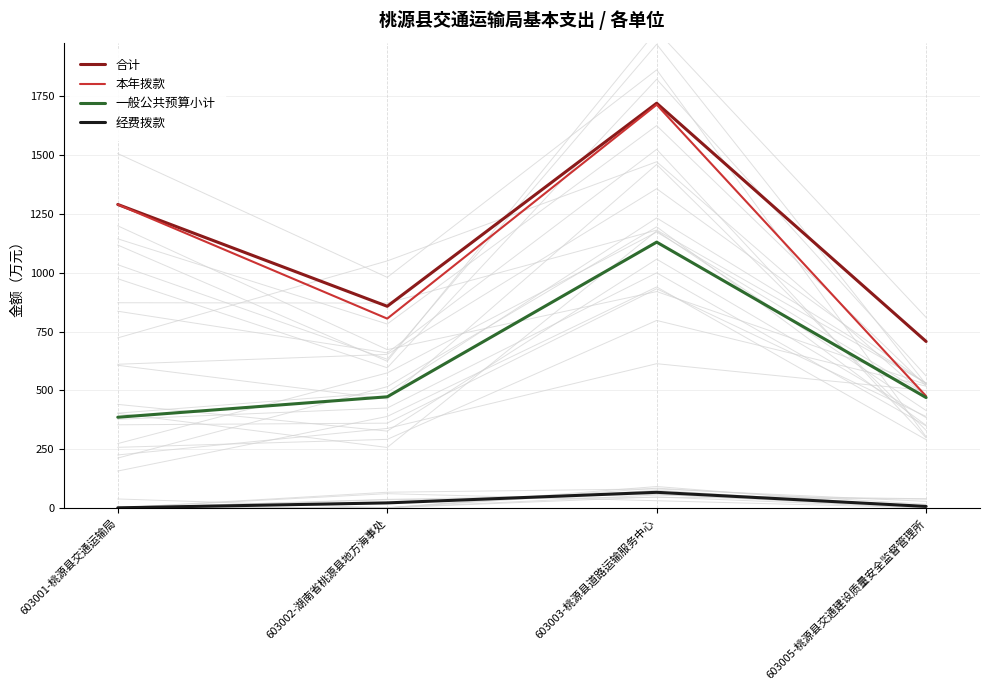

What are all the series names shown in the legend?

合计, 本年拨款, 一般公共预算小计, 经费拨款